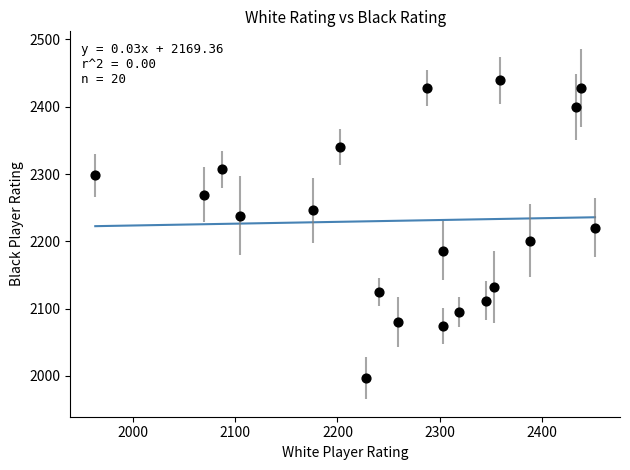

What is the range of X values (max minus min)?

489